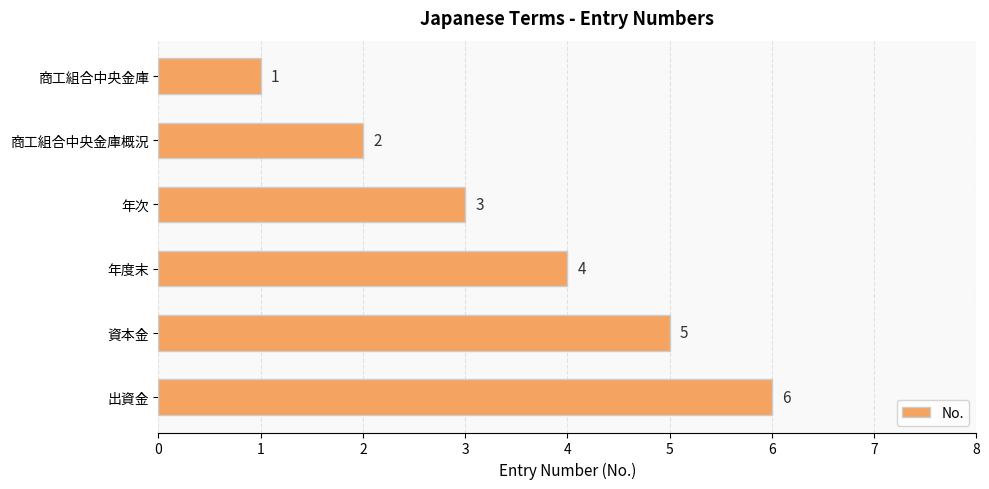

Which label corresponds to the largest value in the chart?

出資金